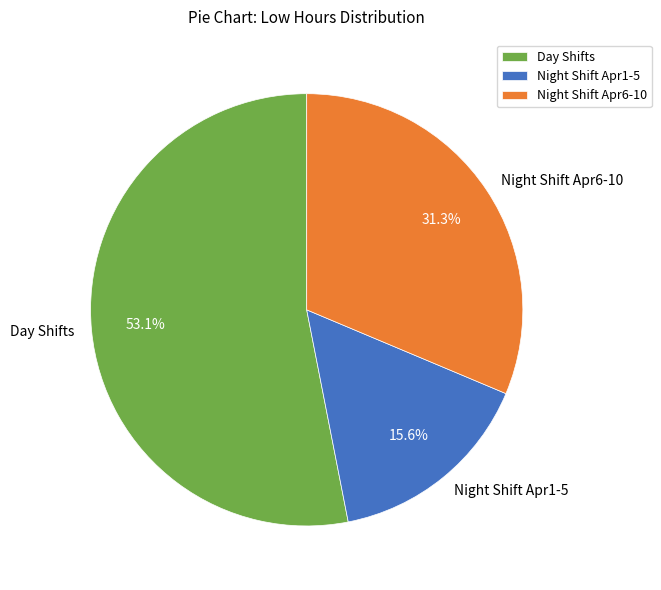

What is the smallest slice in the pie chart?

Night Shift Apr1-5